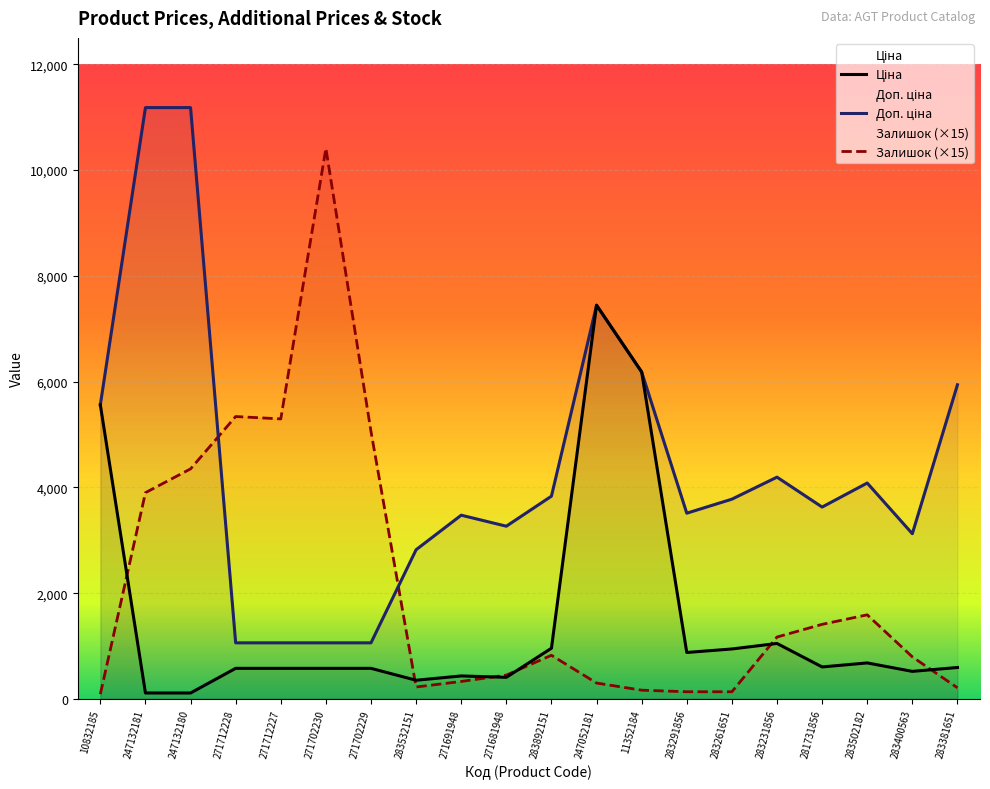

At which label is Ціна closest to 3778?

10832185